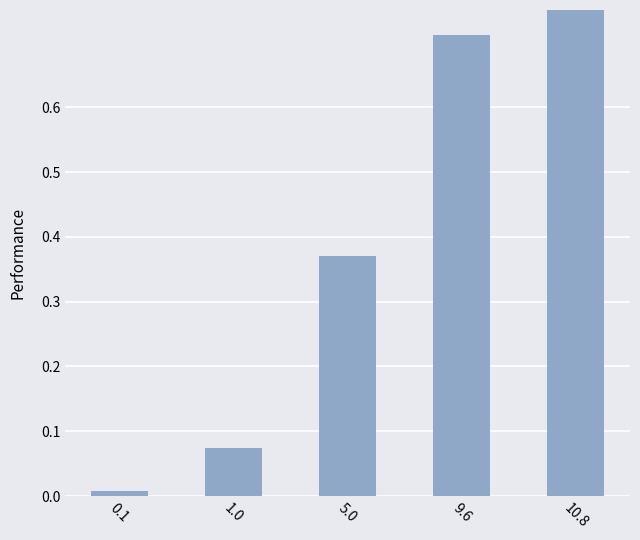

Reading left to right, extract all data points from this chart.

0.0	0.1	0.4	0.7	0.8